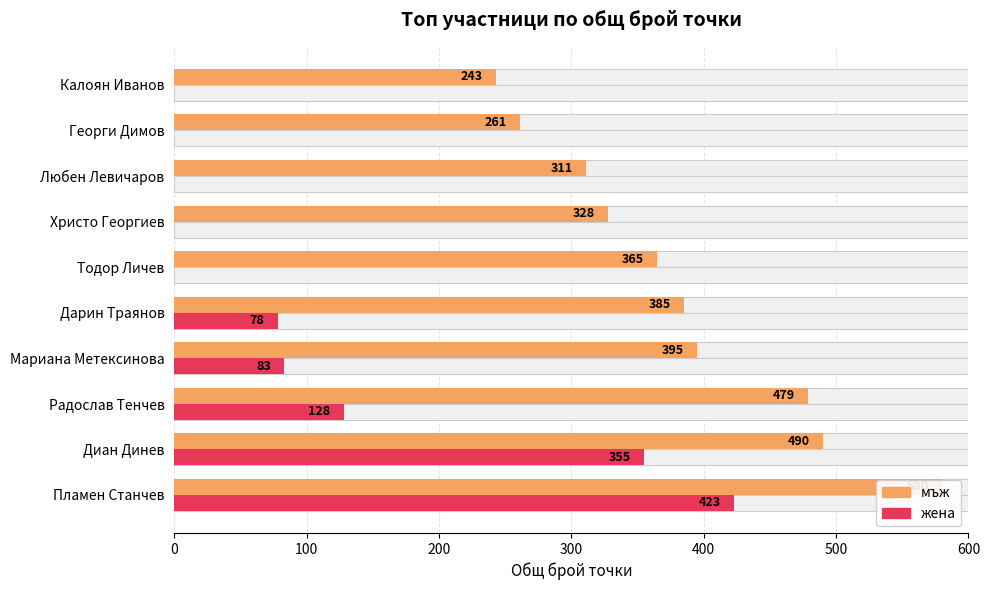

How many bars are there in total?

20